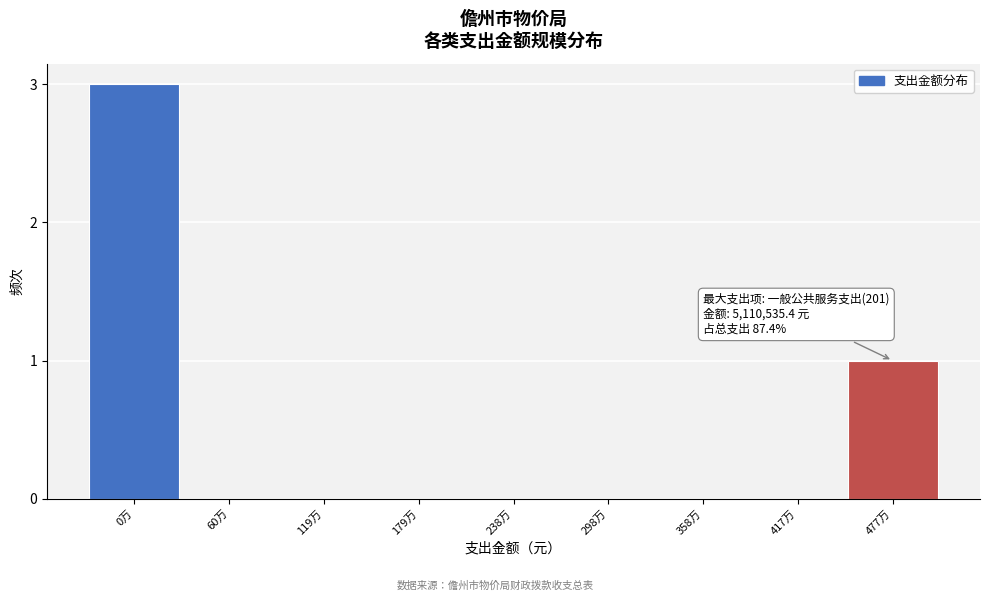

Reading left to right, transcribe all the data shown in this chart.

0万=3	60万=0	119万=0	179万=0	238万=0	298万=0	358万=0	417万=0	477万=1